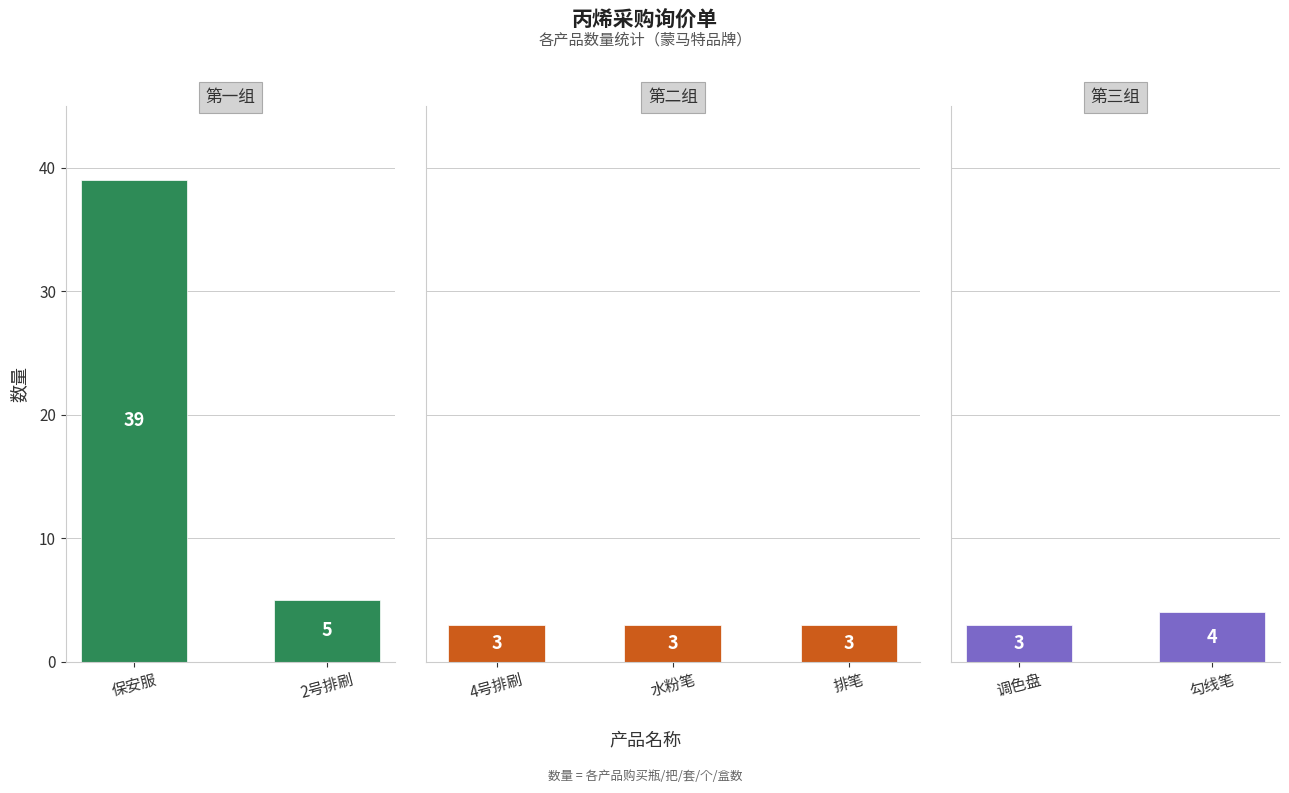

Rank the categories by value from lowest to highest.

4号排刷, 水粉笔, 排笔, 调色盘, 勾线笔, 2号排刷, 保安服